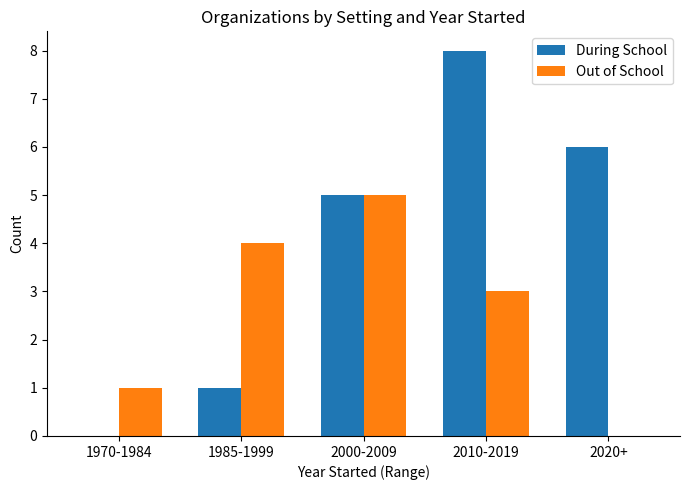

Count the number of data series in this chart.

2